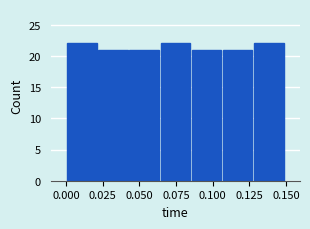

Reading left to right, list every bar in this chart as the range it spans on the x-axis followed by its height. Neither the bar edges nor the heights are printed on the chart, so give them approximately, as read against the axes.

0.000 to 0.020: 22
0.020 to 0.045: 21
0.045 to 0.065: 21
0.065 to 0.085: 22
0.085 to 0.105: 21
0.105 to 0.130: 21
0.130 to 0.150: 22